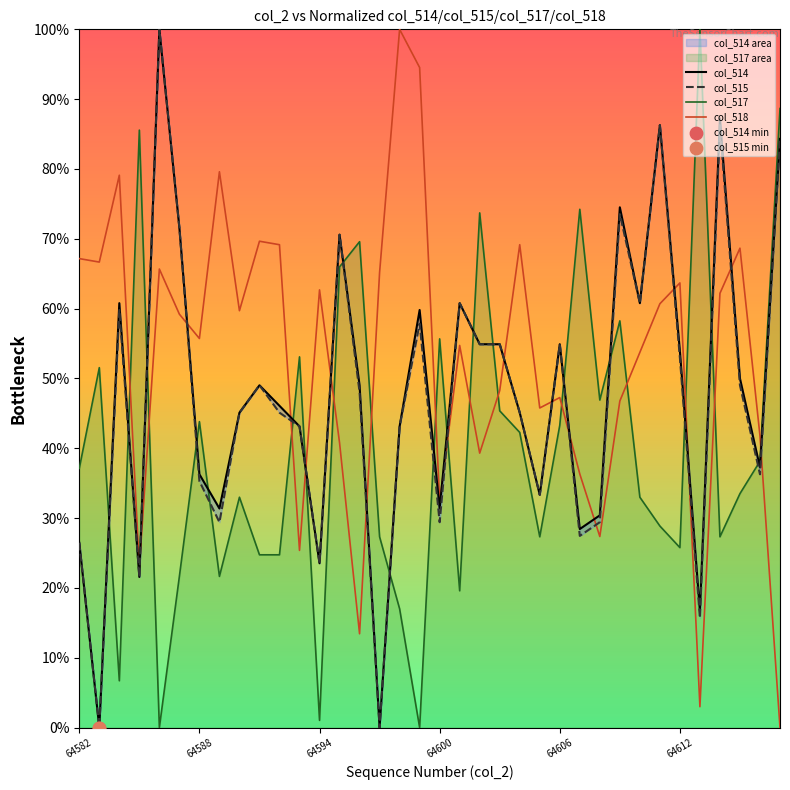

Which series reaches the minimum Y coordinate?

col_514